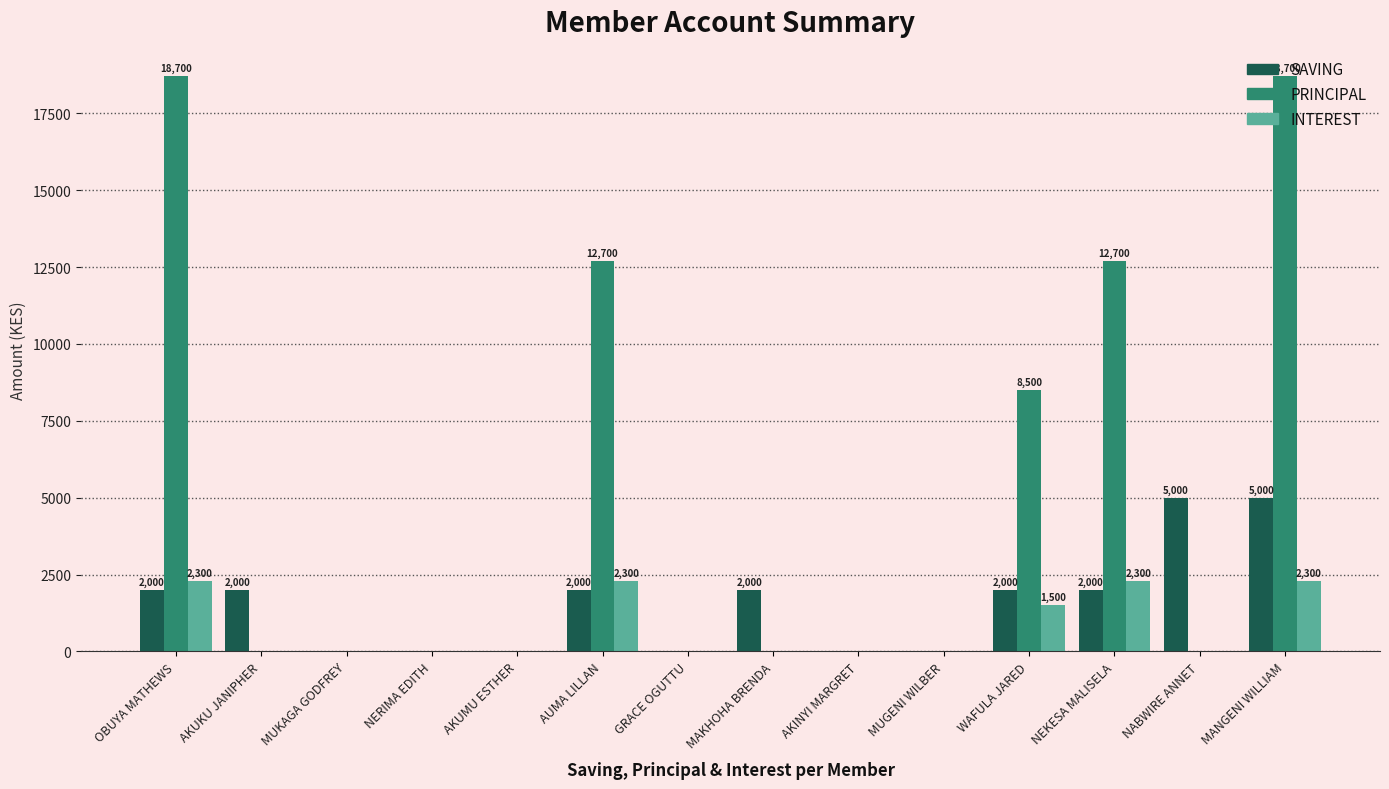

Reading right to left, transcribe all the data shown in this chart.

SAVING: MANGENI WILLIAM=5000	NABWIRE ANNET=5000	NEKESA MALISELA=2000	WAFULA JARED=2000	MUGENI WILBER=0	AKINYI MARGRET=0	MAKHOHA BRENDA=2000	GRACE OGUTTU=0	AUMA LILLAN=2000	AKUMU ESTHER=0	NERIMA EDITH=0	MUKAGA GODFREY=0	AKUKU JANIPHER=2000	OBUYA MATHEWS=2000
PRINCIPAL: MANGENI WILLIAM=18700	NABWIRE ANNET=0	NEKESA MALISELA=12700	WAFULA JARED=8500	MUGENI WILBER=0	AKINYI MARGRET=0	MAKHOHA BRENDA=0	GRACE OGUTTU=0	AUMA LILLAN=12700	AKUMU ESTHER=0	NERIMA EDITH=0	MUKAGA GODFREY=0	AKUKU JANIPHER=0	OBUYA MATHEWS=18700
INTEREST: MANGENI WILLIAM=2300	NABWIRE ANNET=0	NEKESA MALISELA=2300	WAFULA JARED=1500	MUGENI WILBER=0	AKINYI MARGRET=0	MAKHOHA BRENDA=0	GRACE OGUTTU=0	AUMA LILLAN=2300	AKUMU ESTHER=0	NERIMA EDITH=0	MUKAGA GODFREY=0	AKUKU JANIPHER=0	OBUYA MATHEWS=2300